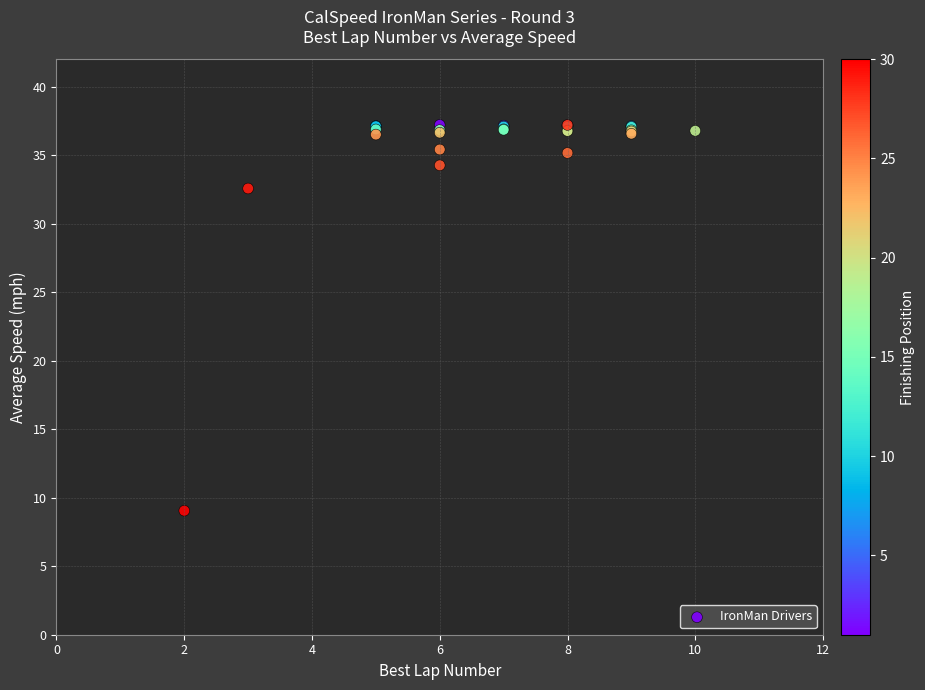

What Y value in the scatter plot is closest to 23?

32.6